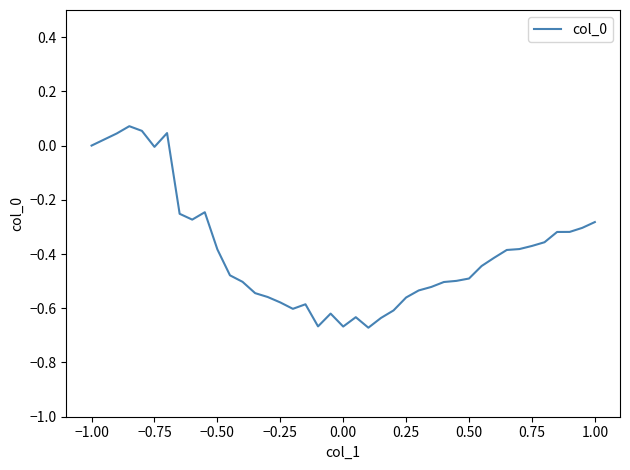

What is the difference between the maximum and minimum values?

0.7